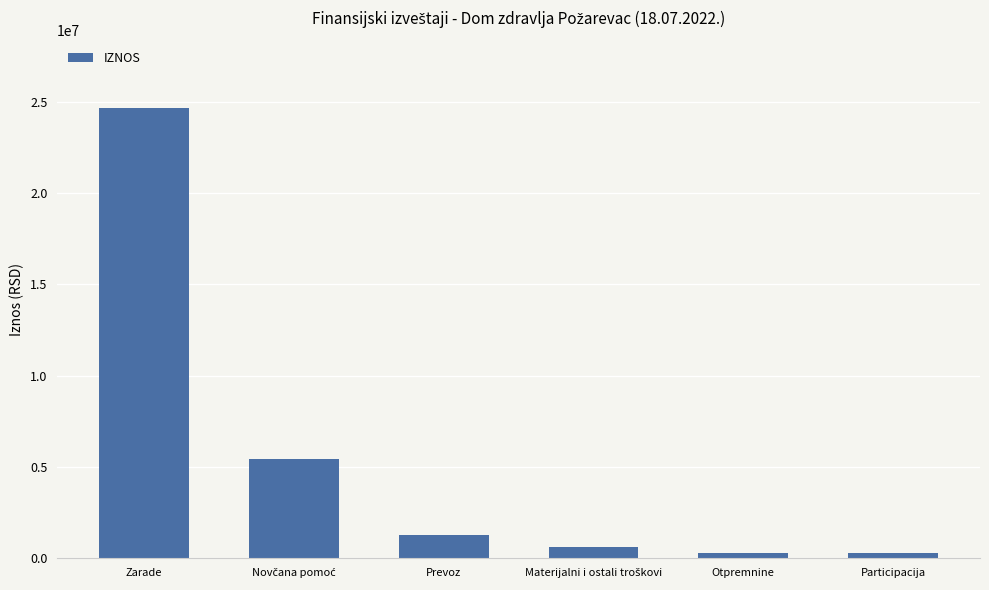

What is the greatest value displayed?

24645017.2